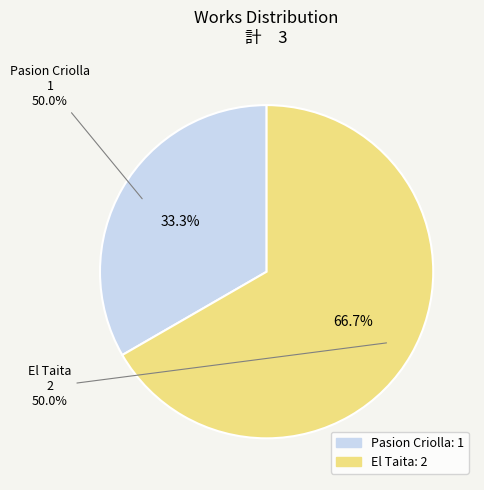

Approximately how many times larger is the value at Pasion Criolla compared to El Taita?

0.5